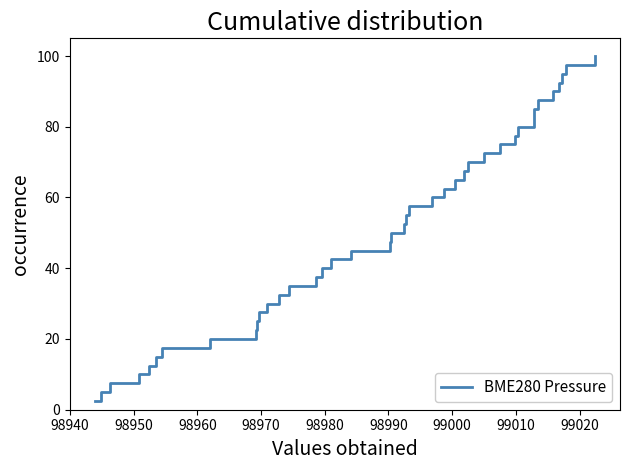

How many lines are shown in the chart?

1